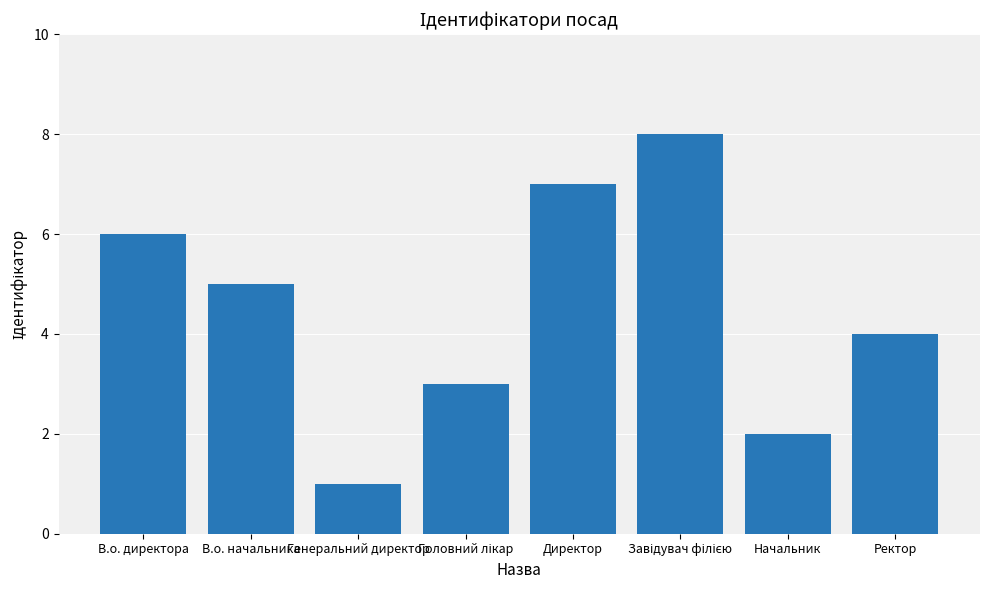

What value does the data have at В.о. директора?

6